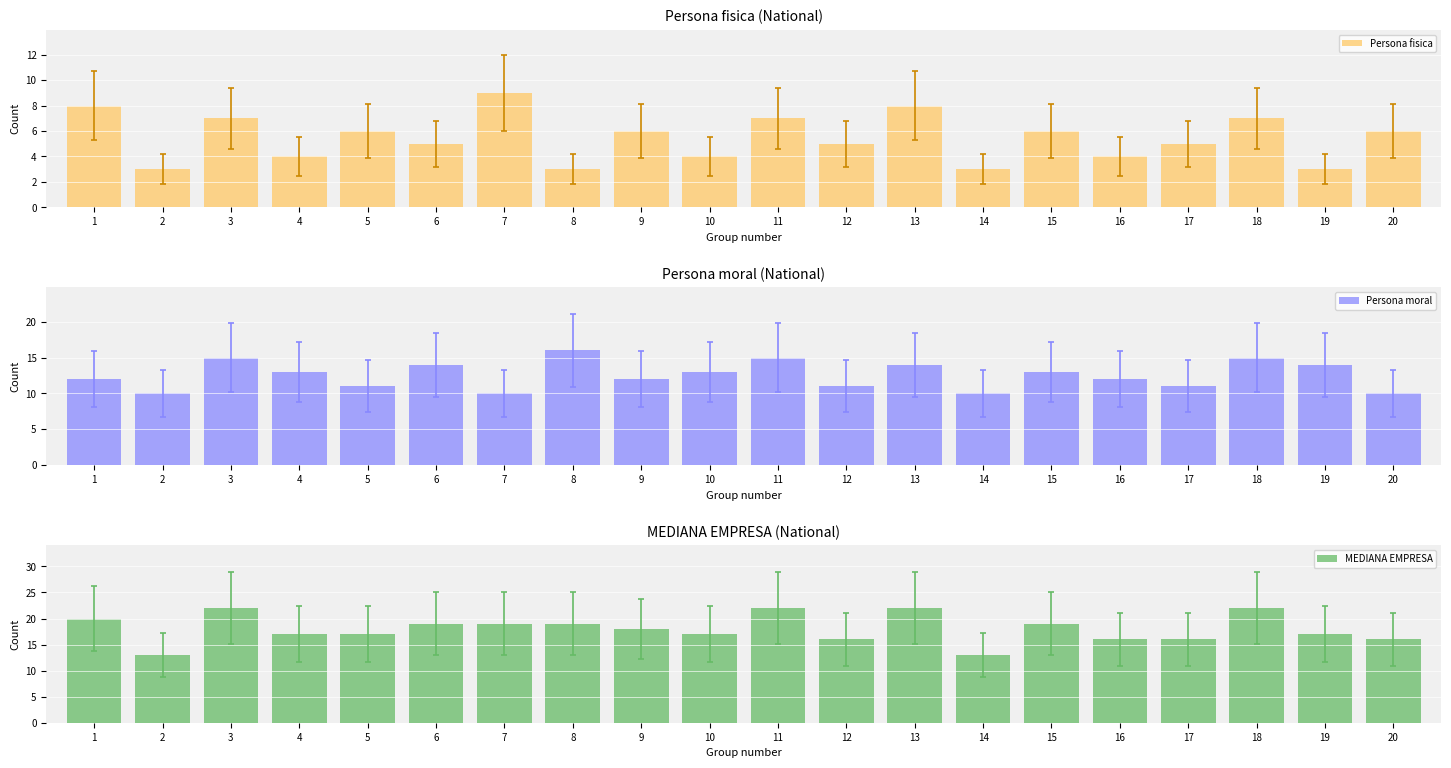

True or false: MEDIANA EMPRESA has a value of 20 at 1.

True